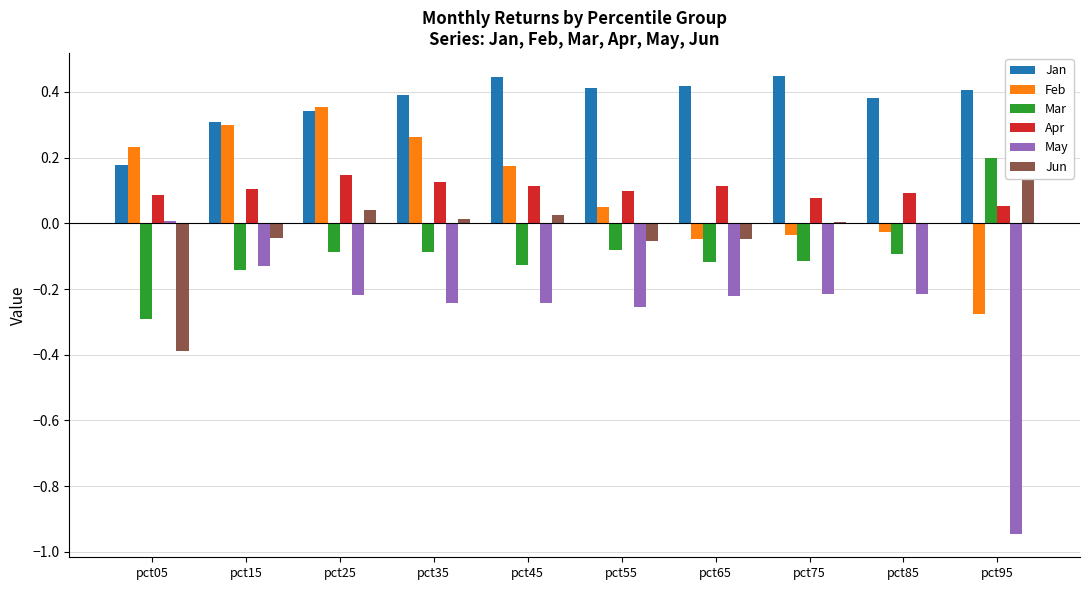

Is the value of May at pct55 greater than the value of Apr at pct45?

No